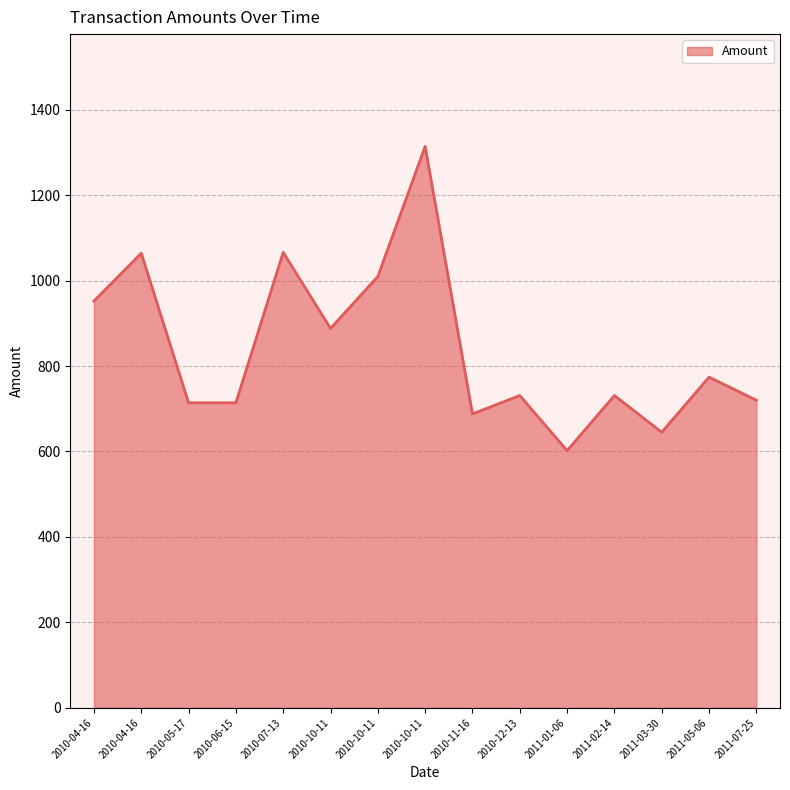

Does the chart display data point markers on the line(s)?

No